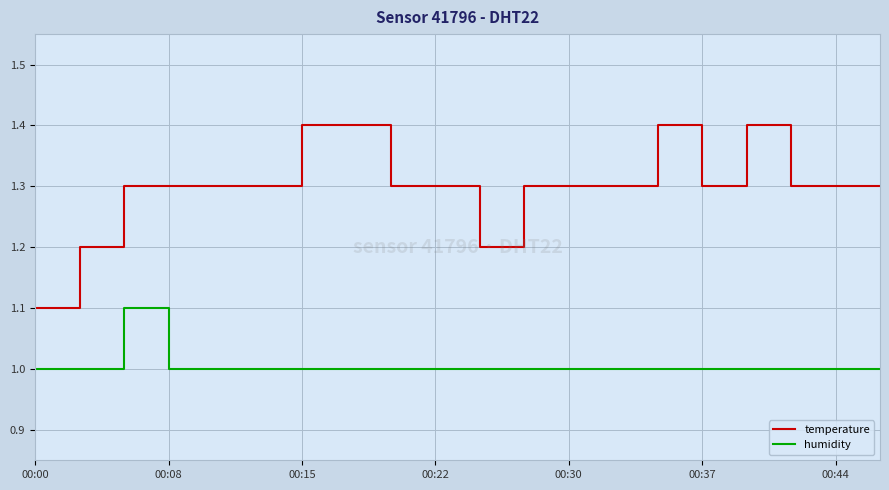

What is the difference between the maximum and minimum values in the temperature series?

0.3